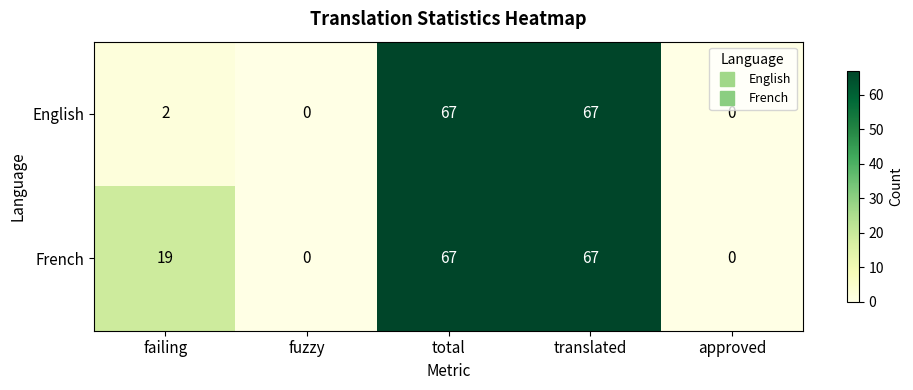

List the series in order of their overall mean, lowest first.

English, French